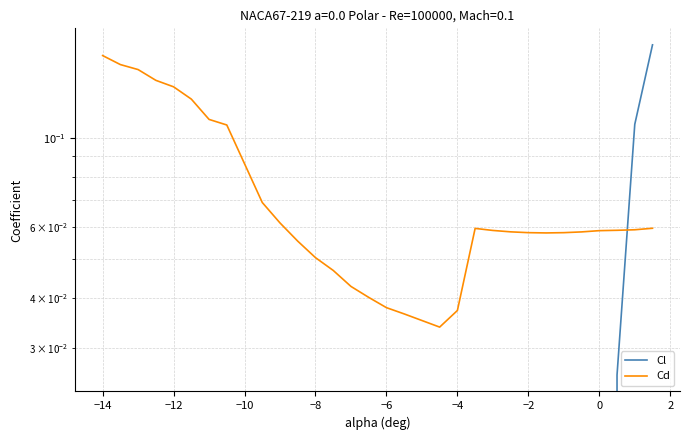

Rank the series by their average value, from lowest to highest.

Cl, Cd